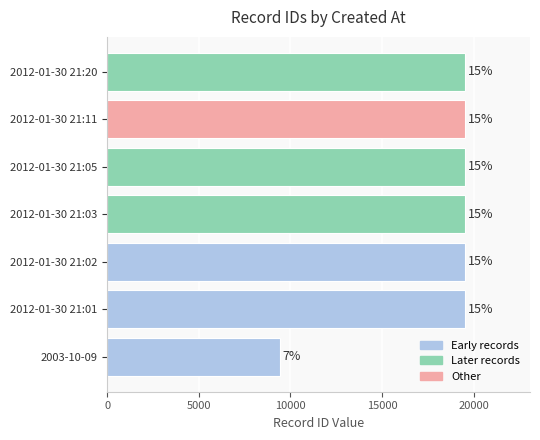

What is the smallest value displayed?

9411